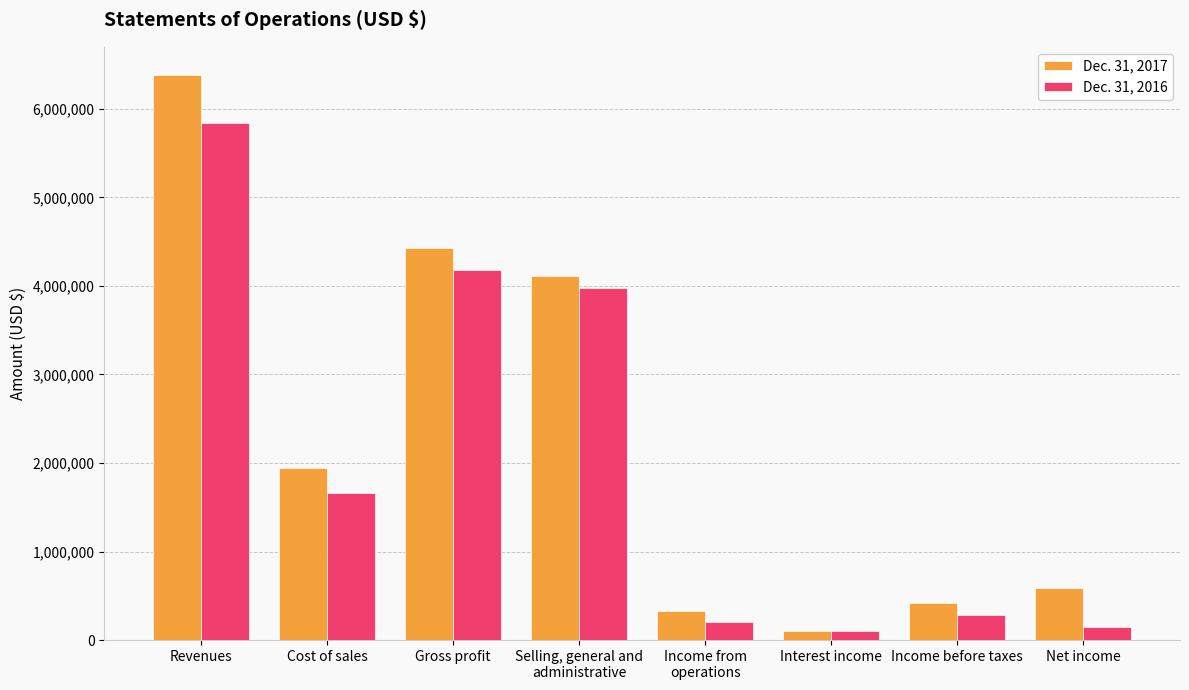

Is it true that Dec. 31, 2016 equals 5836382 at Revenues?

True